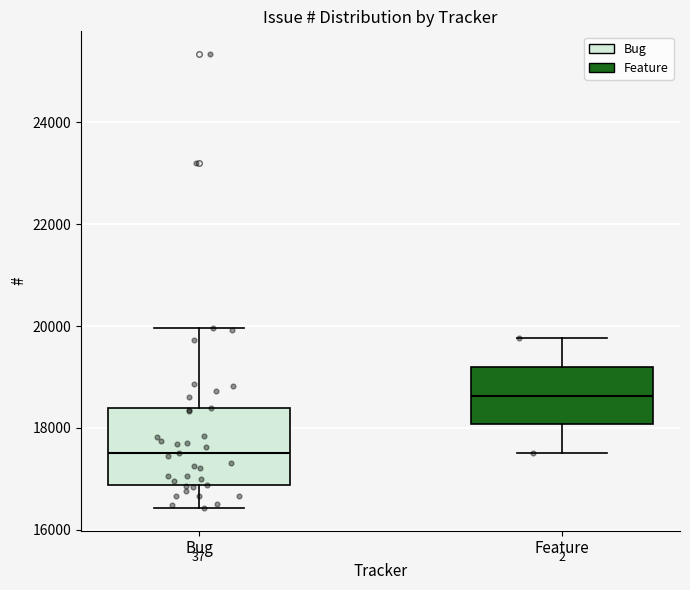

Where does the median line of the box for Bug sit on the y-axis? The values are not printed on the chart, so give them approximately, as read against the axis.

17600